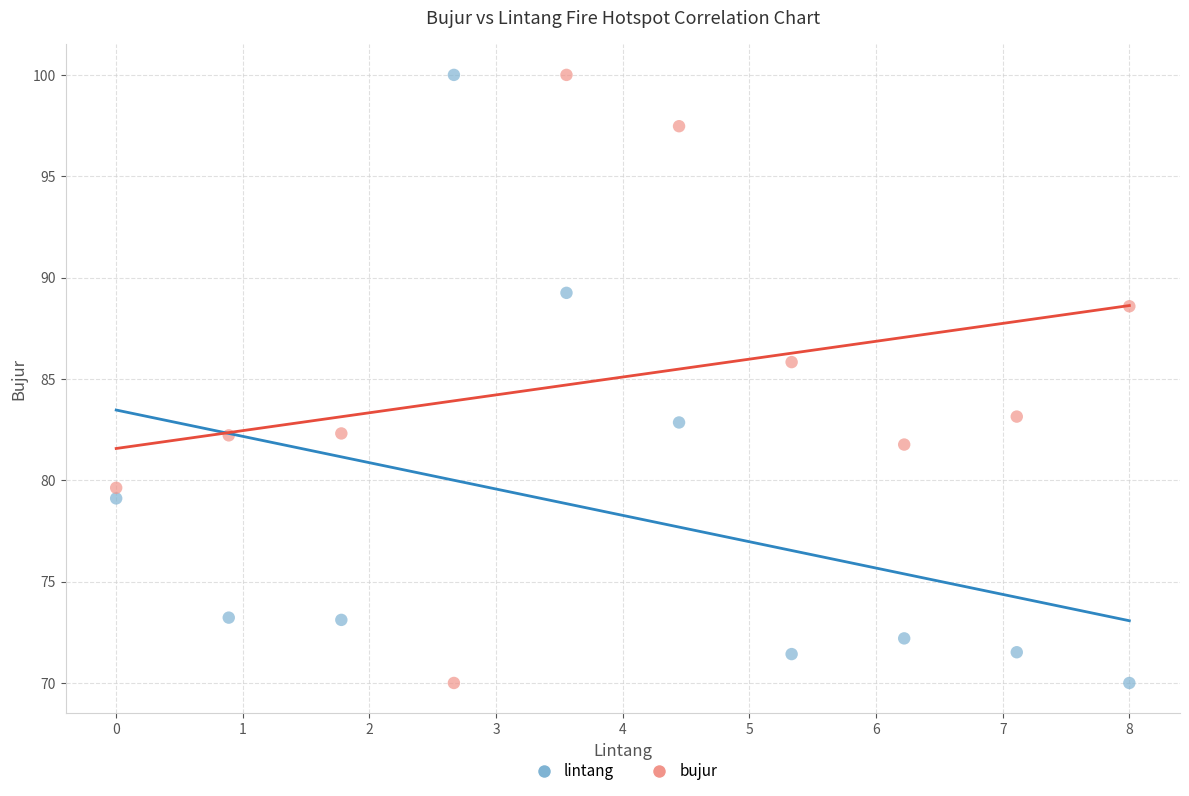

Across all series, what Y value is closest to 85?

85.8